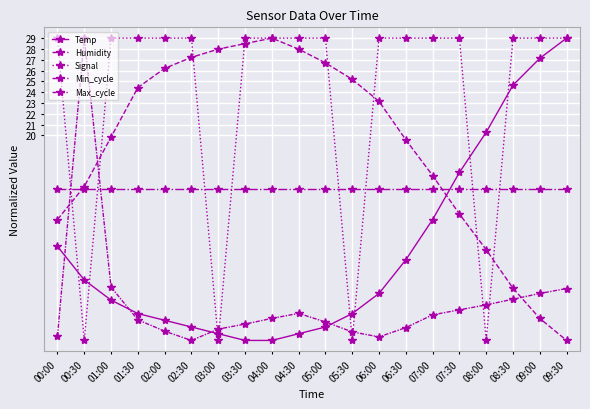

Which category has the lowest value in the Temp series?

03:30